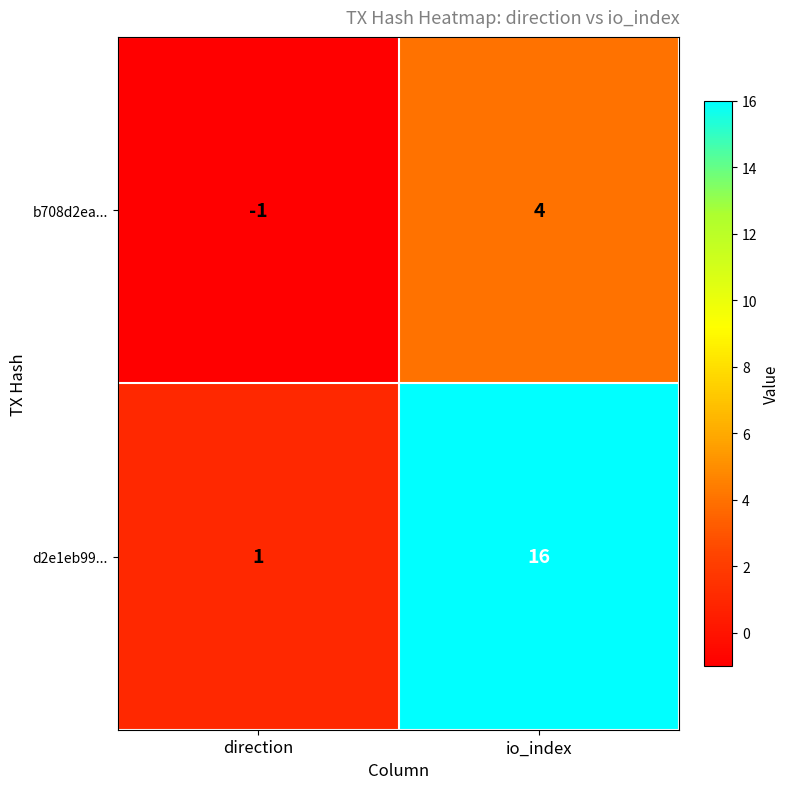

What is the sum of the d2e1eb99... values at io_index and direction?

17